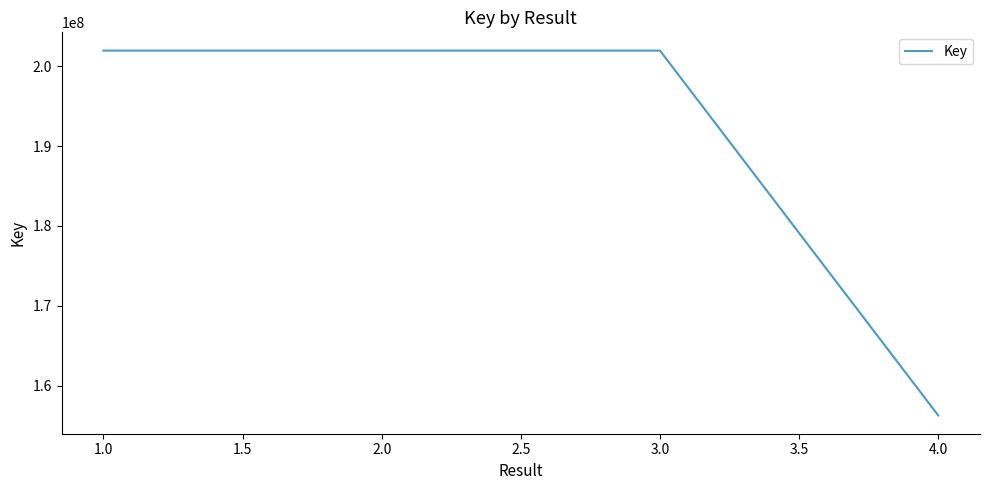

What is the value of the 3rd point from the left?

201963297